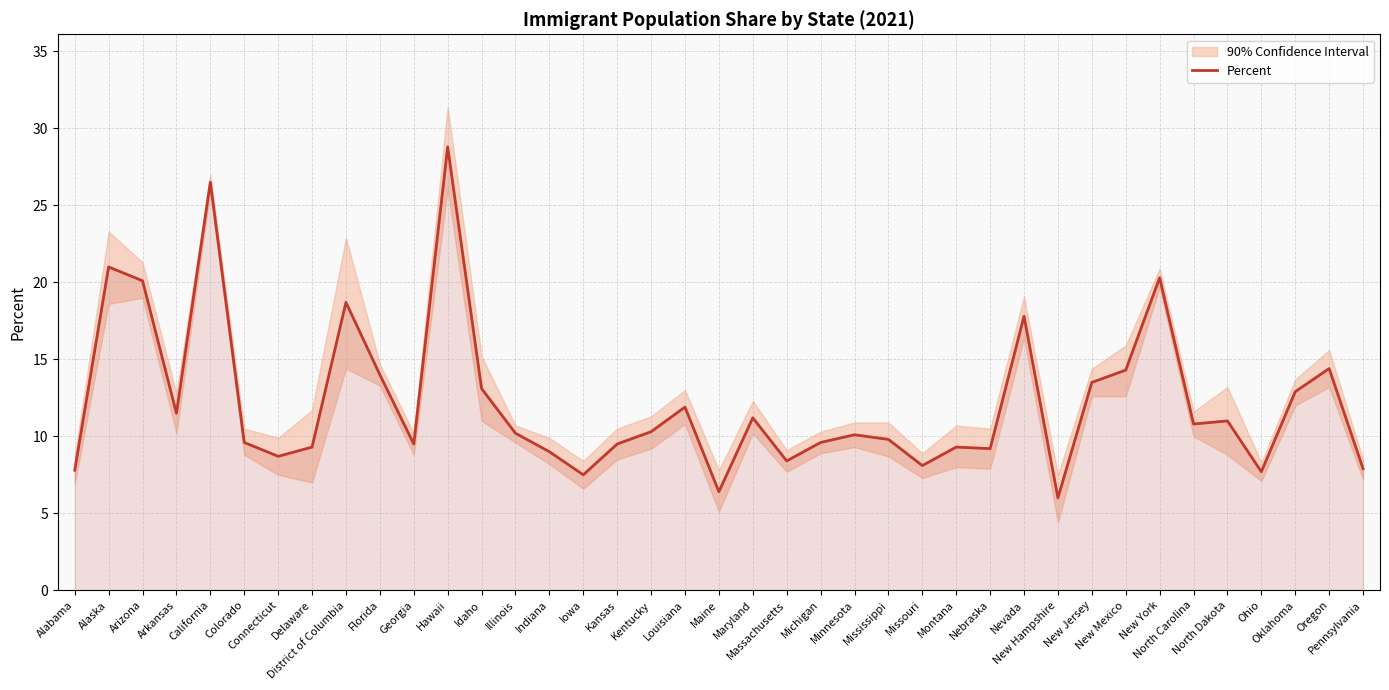

List the labels in order of value, largest first.

Hawaii, California, Alaska, New York, Arizona, District of Columbia, Nevada, Oregon, New Mexico, Florida, New Jersey, Idaho, Oklahoma, Louisiana, Arkansas, Maryland, North Dakota, North Carolina, Kentucky, Illinois, Minnesota, Mississippi, Colorado, Michigan, Georgia, Kansas, Delaware, Montana, Nebraska, Indiana, Connecticut, Massachusetts, Missouri, Pennsylvania, Alabama, Ohio, Iowa, Maine, New Hampshire